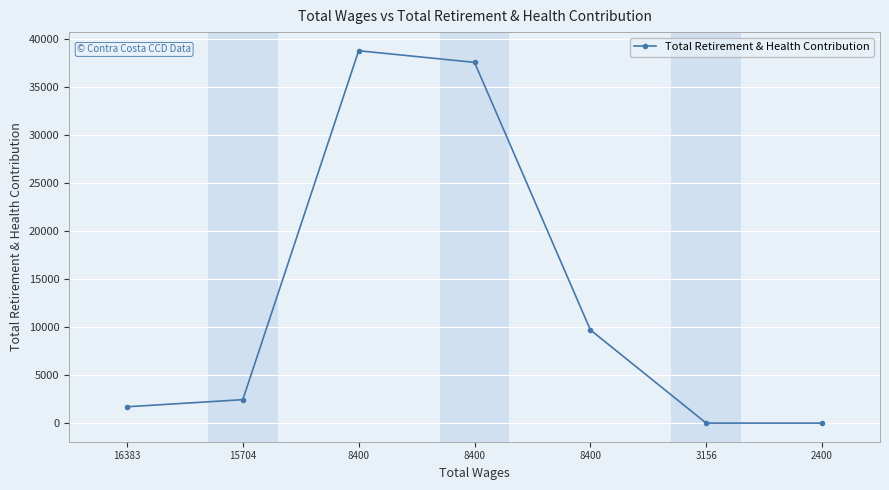

Is it true that the value at 2400 is 0?

True